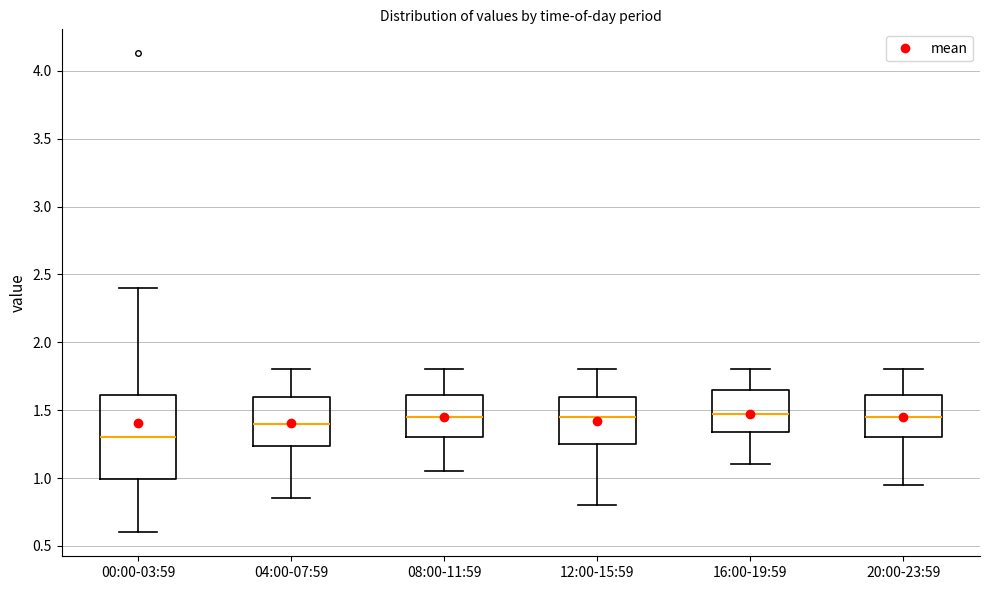

Which box is the tallest, from its lower edge to its upper edge?

00:00-03:59